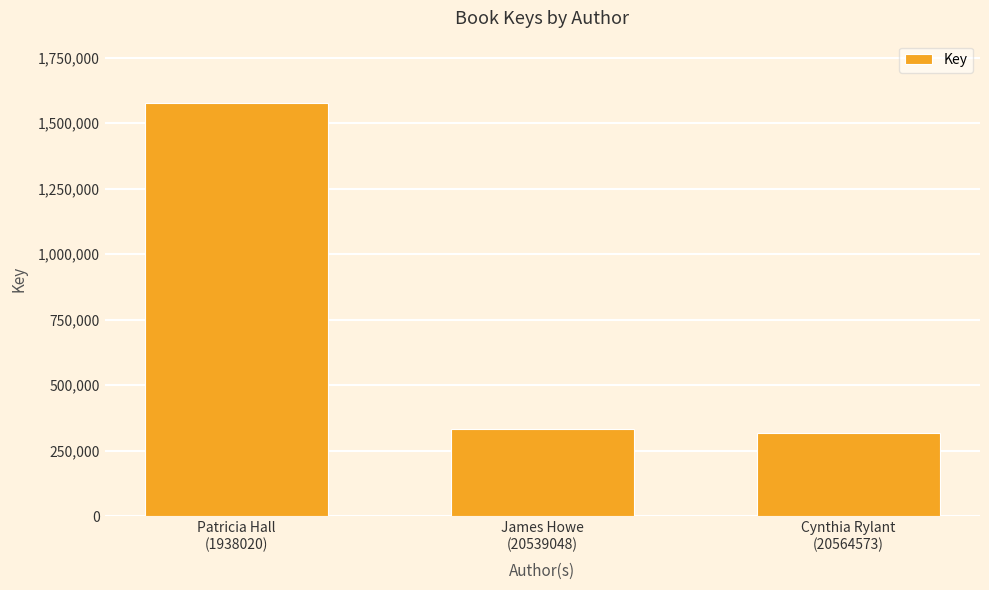

Is it true that the value at James Howe
(20539048) is 332171?

True